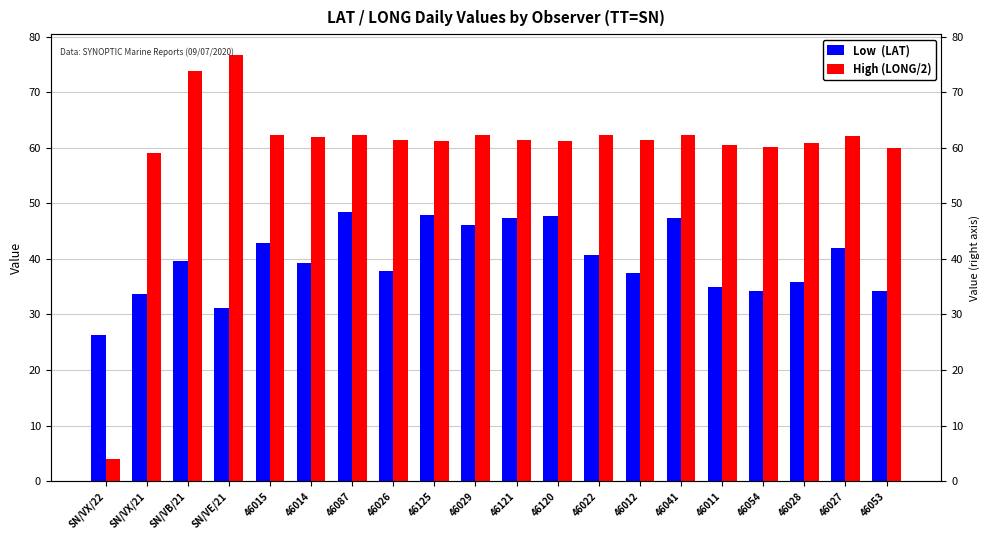

What is the label of the 8th bar from the right?

46022